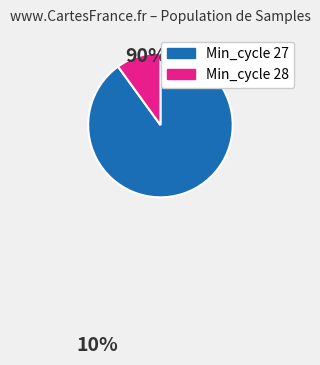

True or false: Min_cycle 27 accounts for 90% of the total.

True